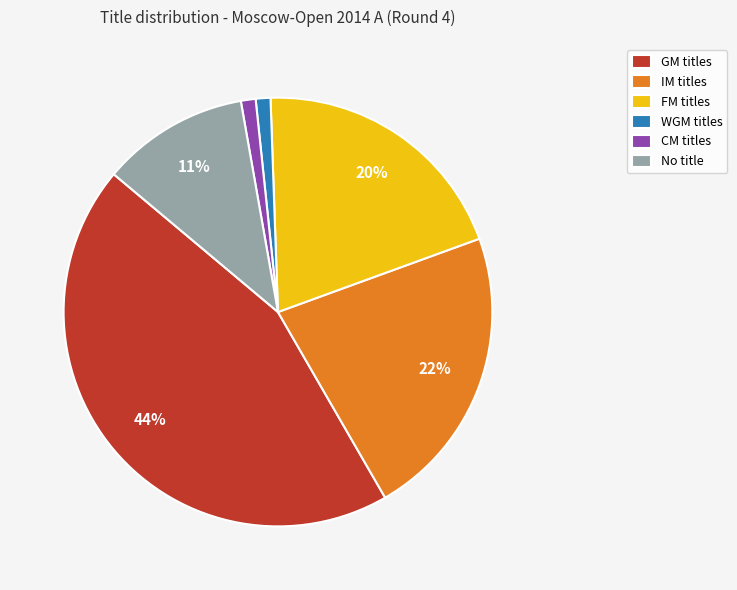

Which category has the biggest portion of the pie?

GM titles